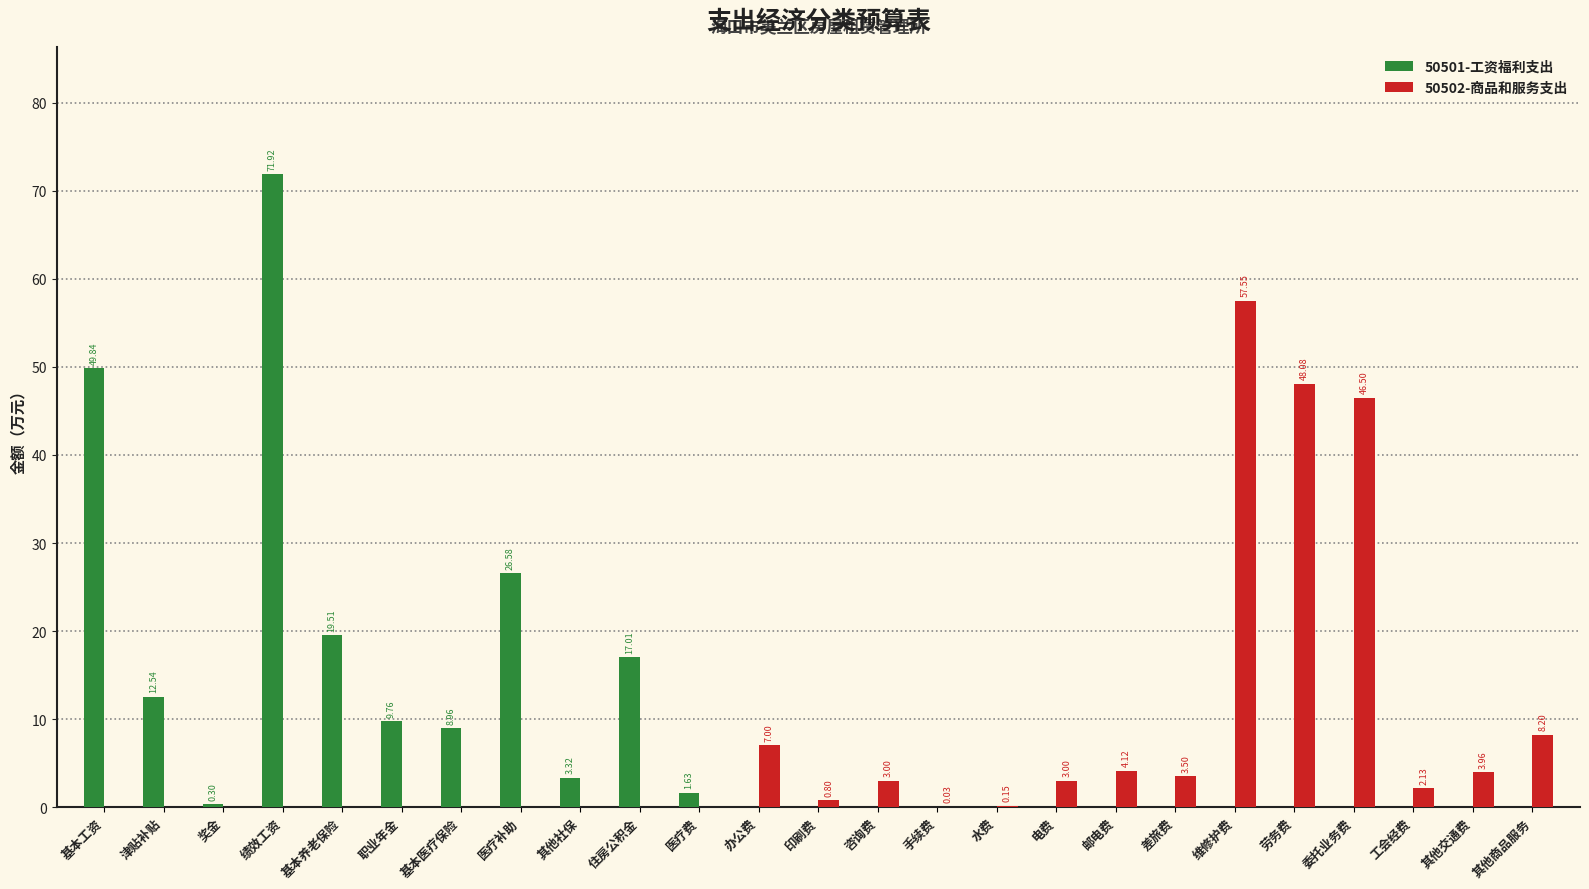

What is the sum of all 50501-工资福利支出 values?

221.4